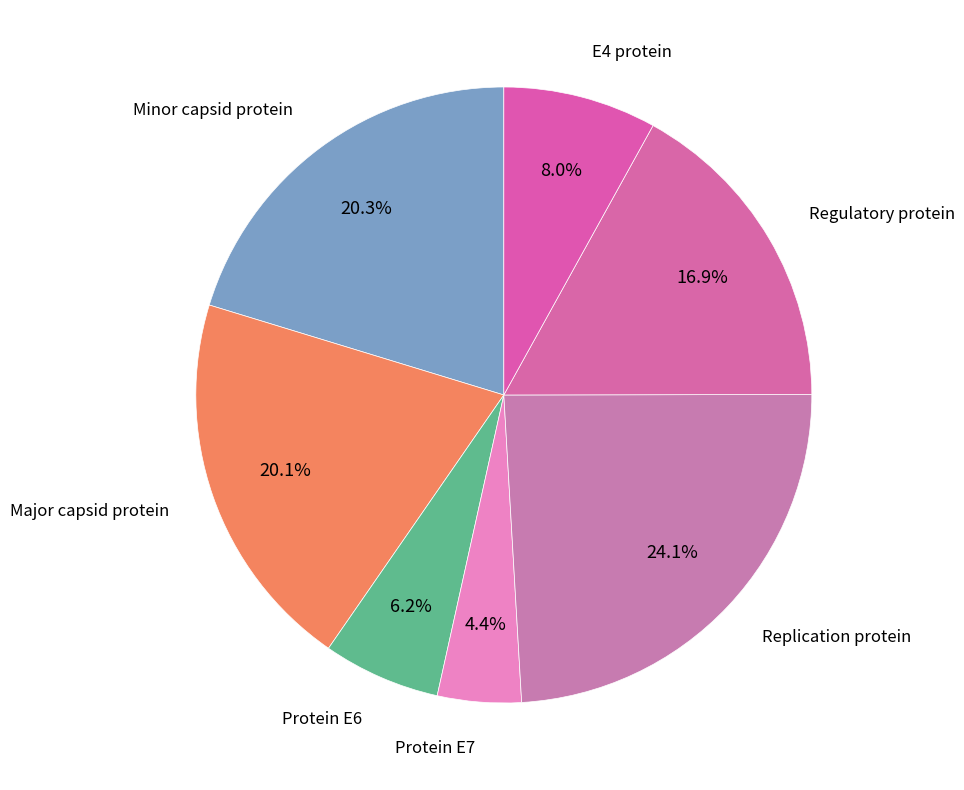

How many slices are in this pie chart?

7